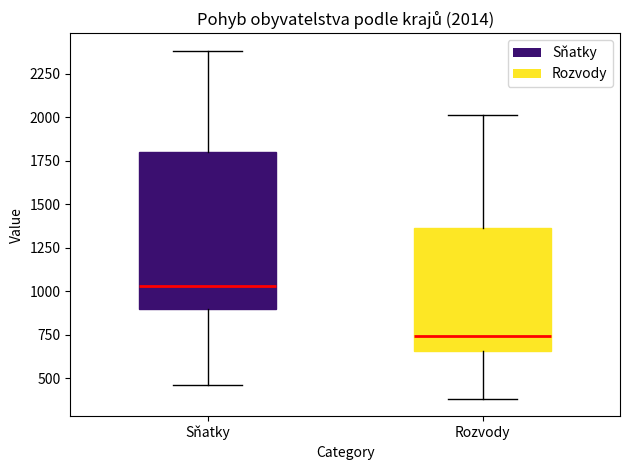

Which box has the highest median line?

Sňatky